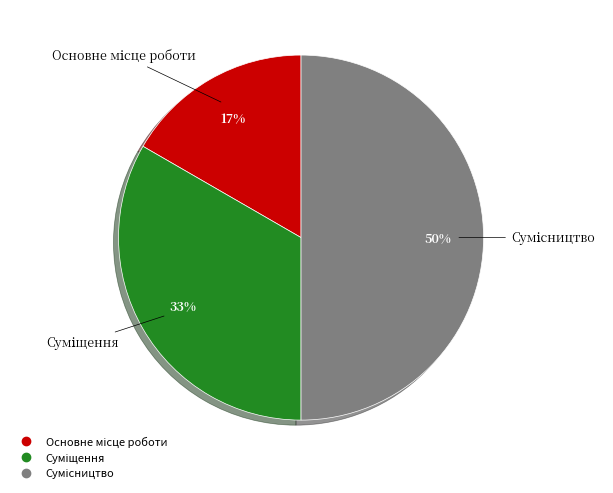

To the nearest percent, what is the difference between the largest and smallest slice percentages?

33%